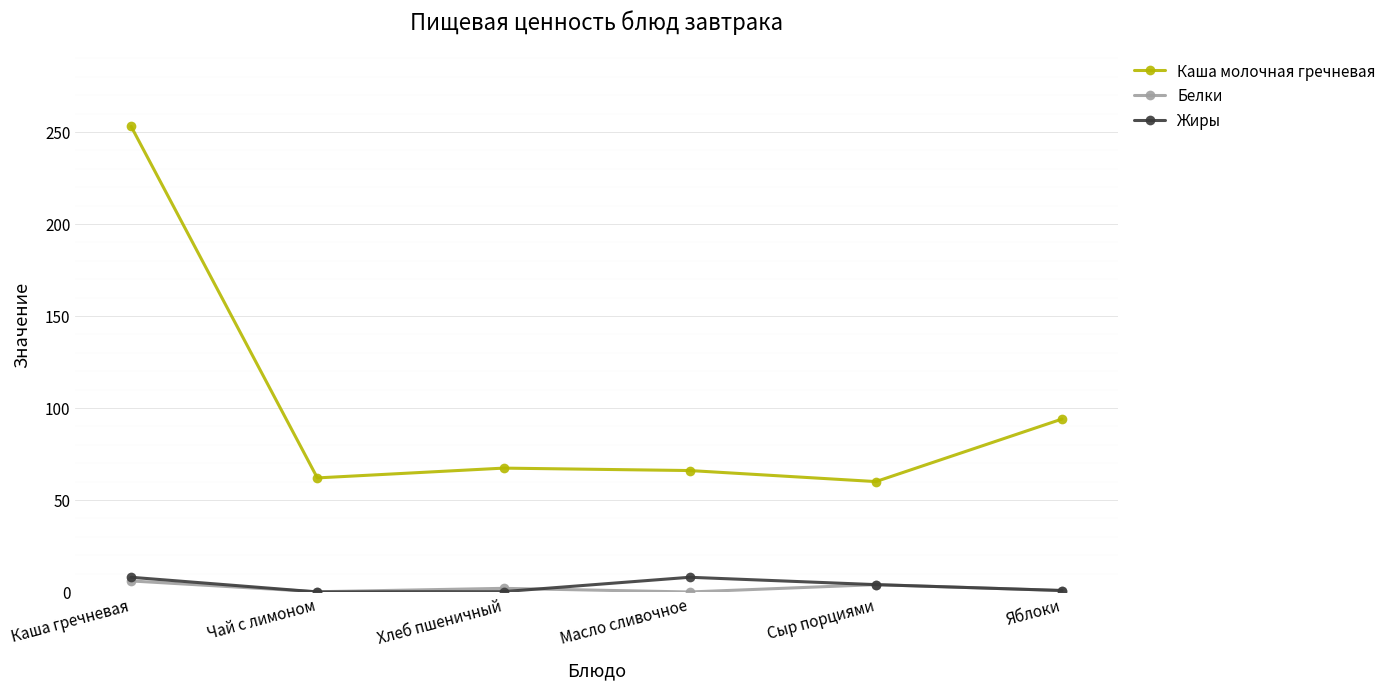

What is the difference between the highest and lowest values at Масло сливочное?

66.0